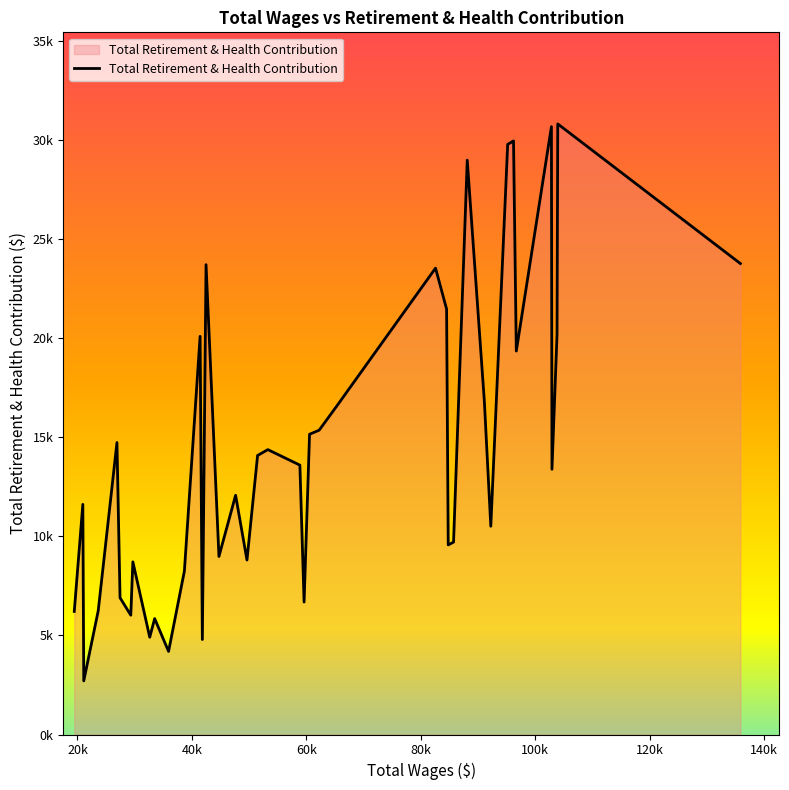

Does the chart have visible grid lines?

No